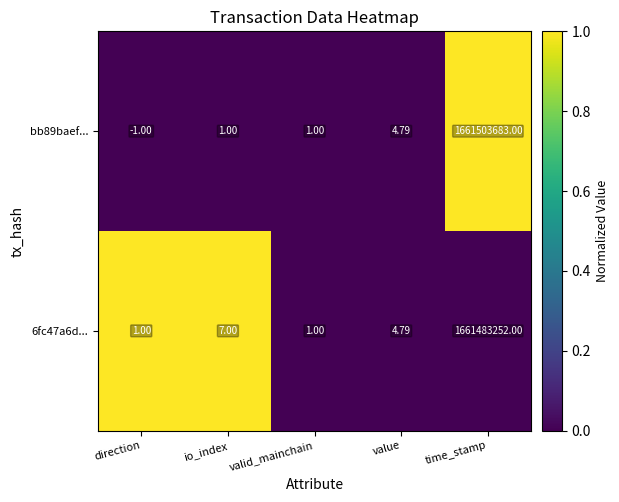

Which label corresponds to the smallest value in the chart?

direction